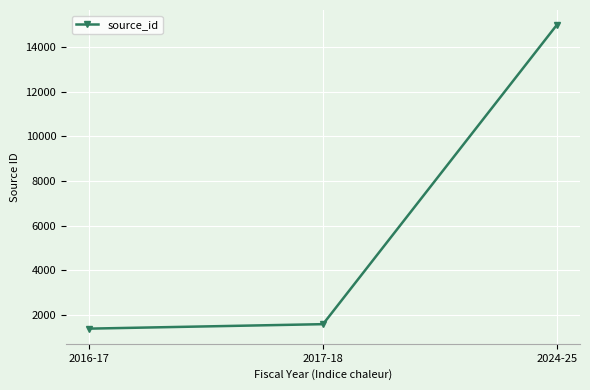

What is the sum of the values at 2016-17 and 2017-18?

2974